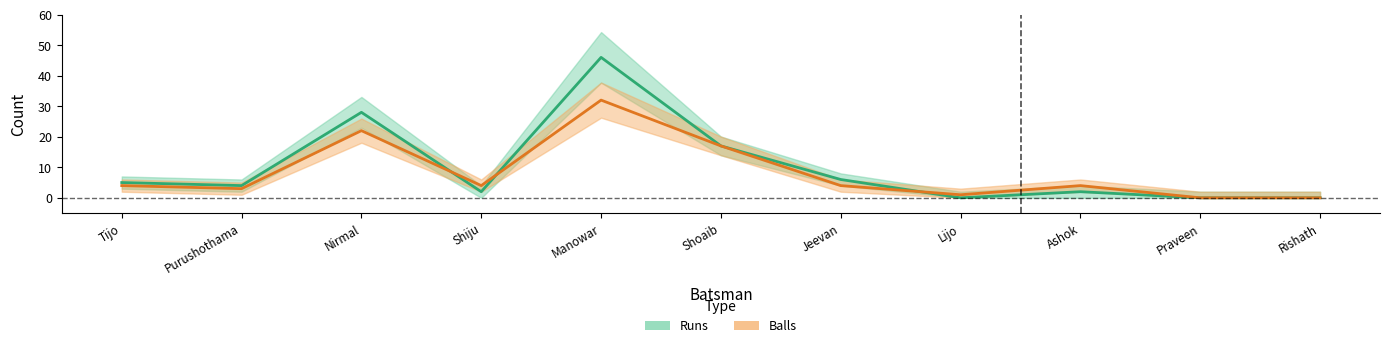

What is the difference between the maximum and second lowest values in the Runs series?

46